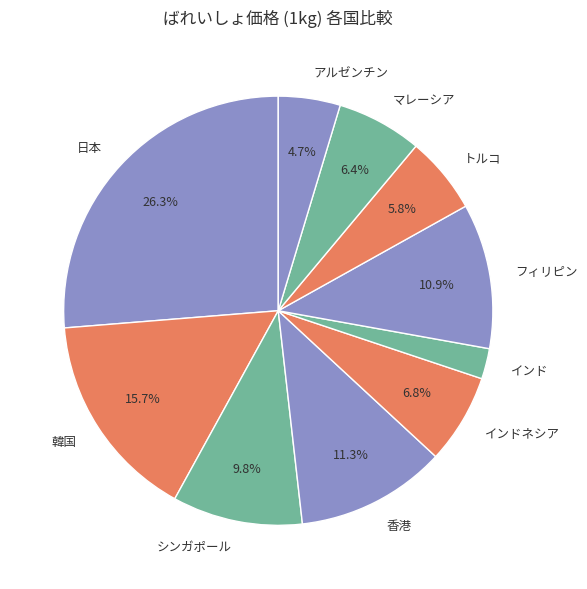

What is the ratio of the value at アルゼンチン to the value at フィリピン?

0.4